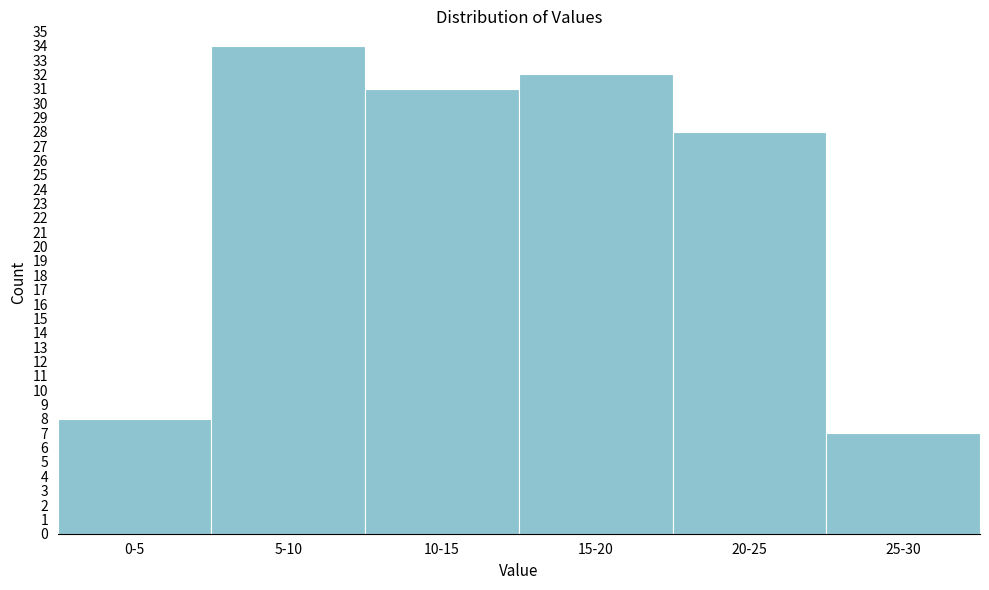

Reading left to right, transcribe all the data shown in this chart.

8	34	31	32	28	7